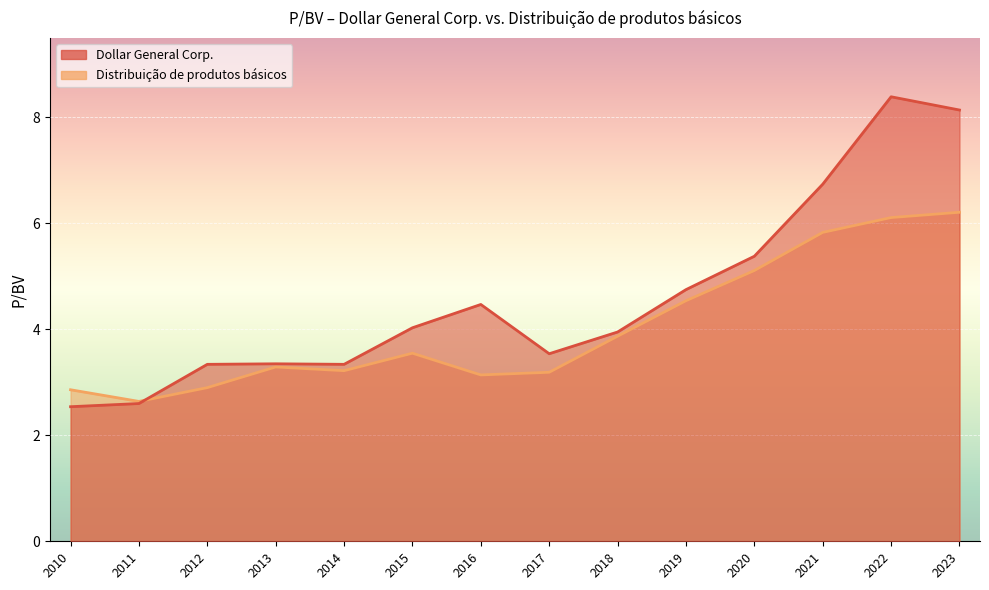

How many times do Distribuição de produtos básicos and Dollar General Corp. cross each other?

1